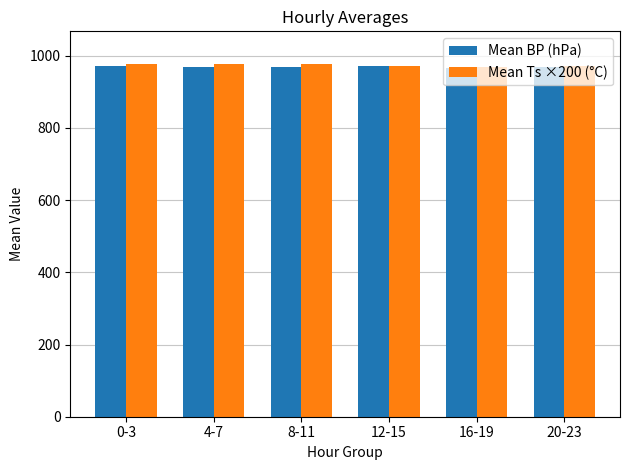

The value of Mean BP (hPa) at 0-3 is 970.7. True or false?

True